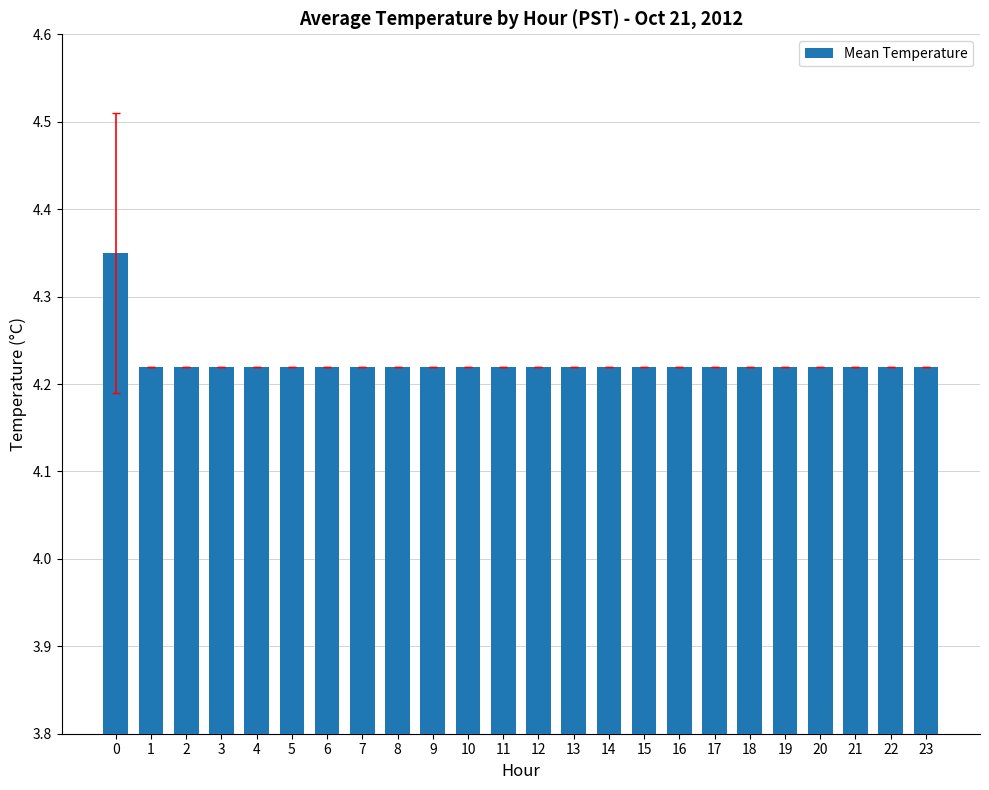

Count the values in the range 4 to 5.

24